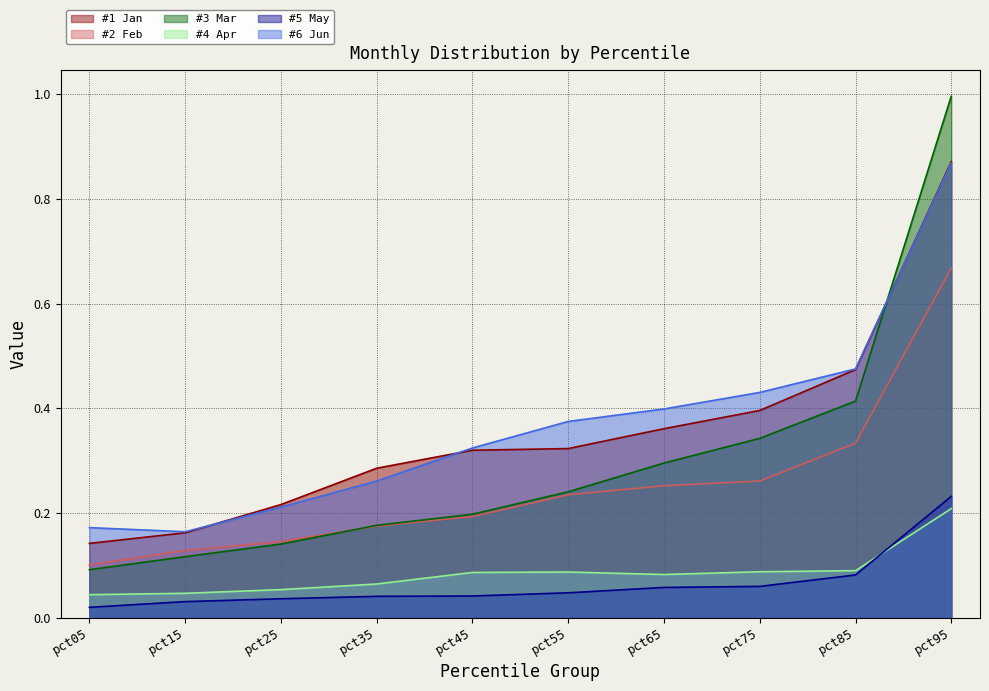

Reading right to left, transcribe all the data shown in this chart.

Jan: 0.9	0.5	0.4	0.4	0.3	0.3	0.3	0.2	0.2	0.1
Feb: 0.7	0.3	0.3	0.3	0.2	0.2	0.2	0.1	0.1	0.1
Mar: 1.0	0.4	0.3	0.3	0.2	0.2	0.2	0.1	0.1	0.1
Apr: 0.2	0.1	0.1	0.1	0.1	0.1	0.1	0.1	0.0	0.0
May: 0.2	0.1	0.1	0.1	0.0	0.0	0.0	0.0	0.0	0.0
Jun: 0.9	0.5	0.4	0.4	0.4	0.3	0.3	0.2	0.2	0.2